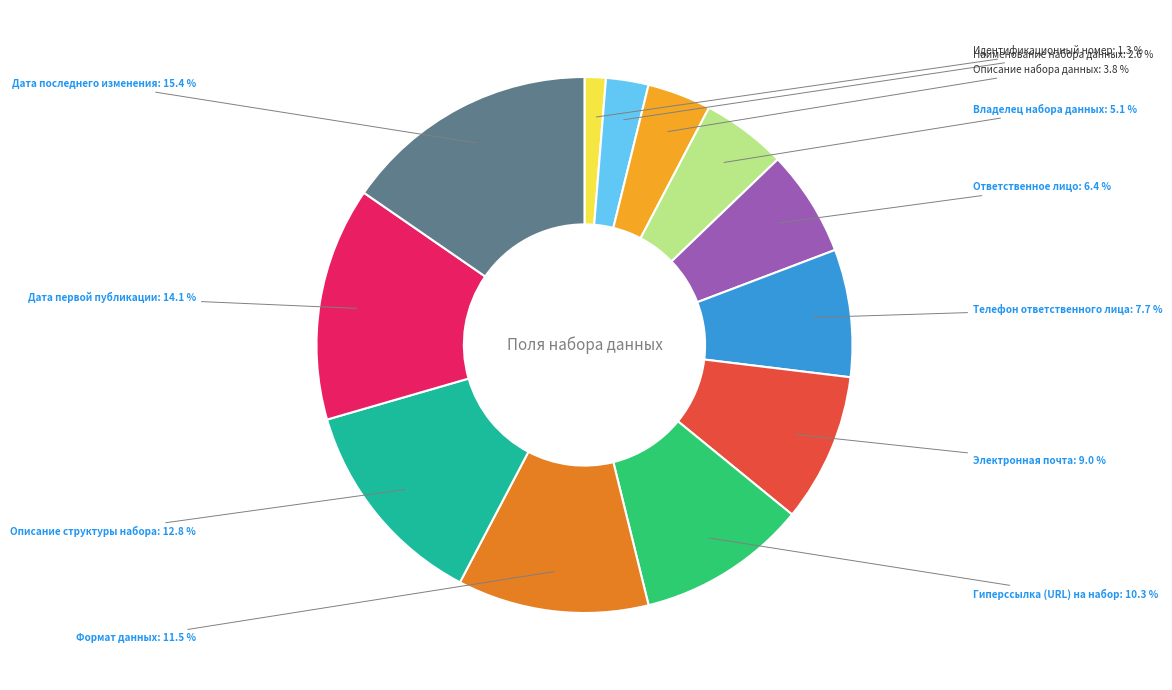

What percentage is NOT represented by Электронная почта?

91.0%